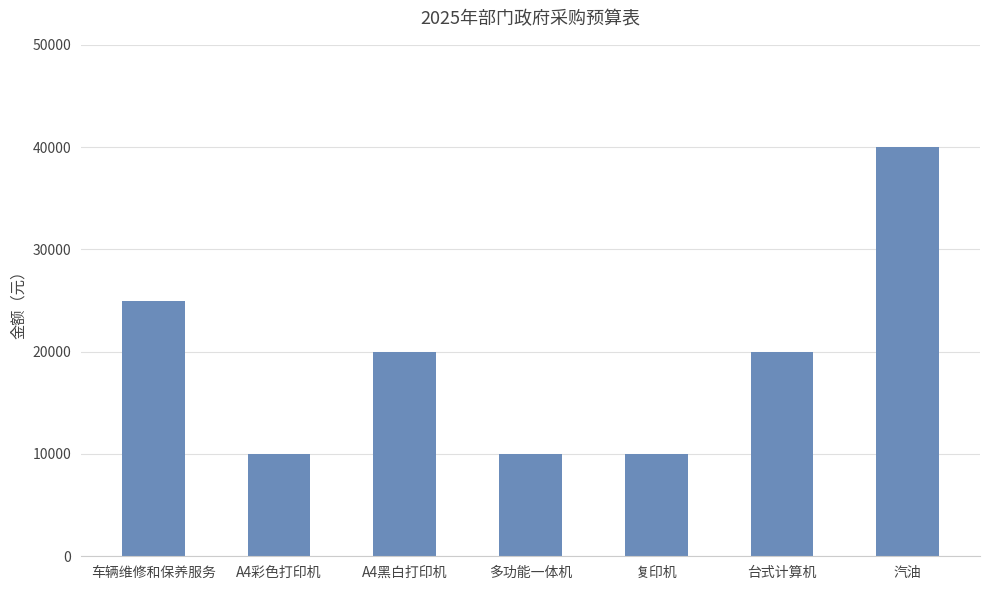

What is the greatest value displayed?

40000